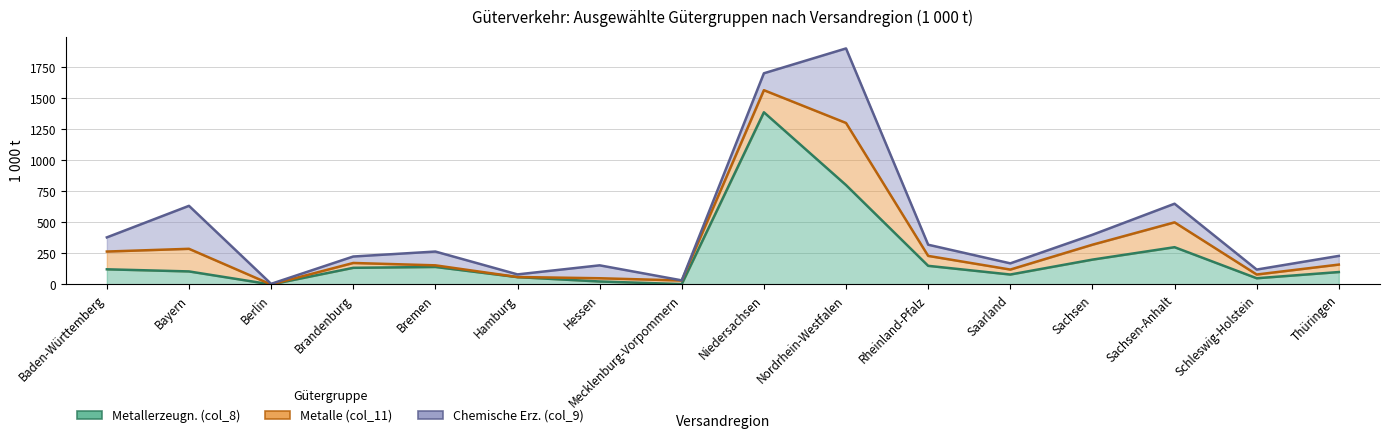

Which series has the largest total across all categories?

Metallerzeugn. (col_8)